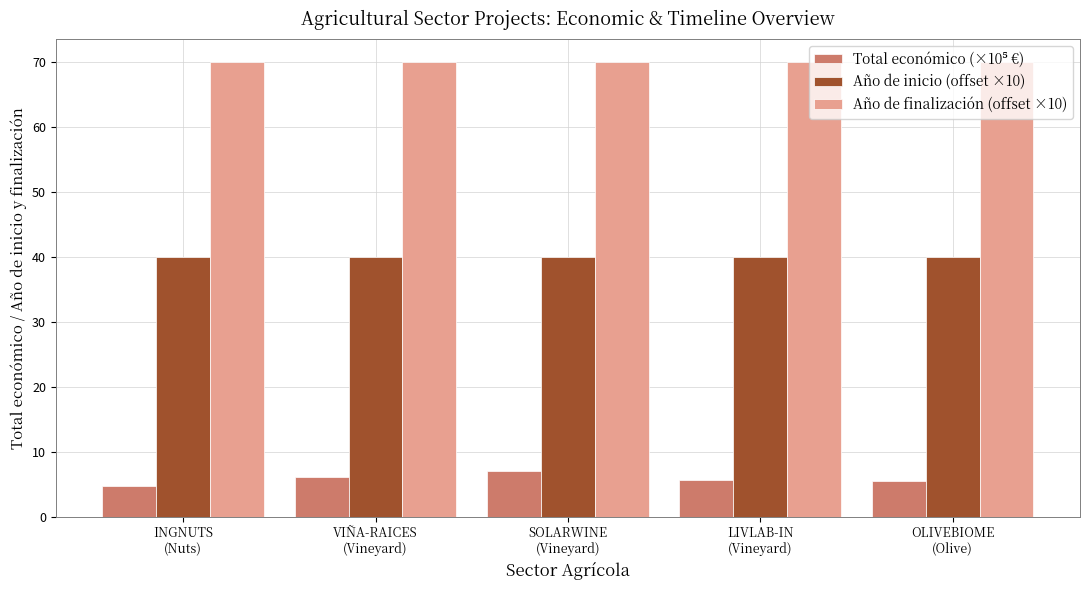

At how many categories does at least one series exceed 67?

5